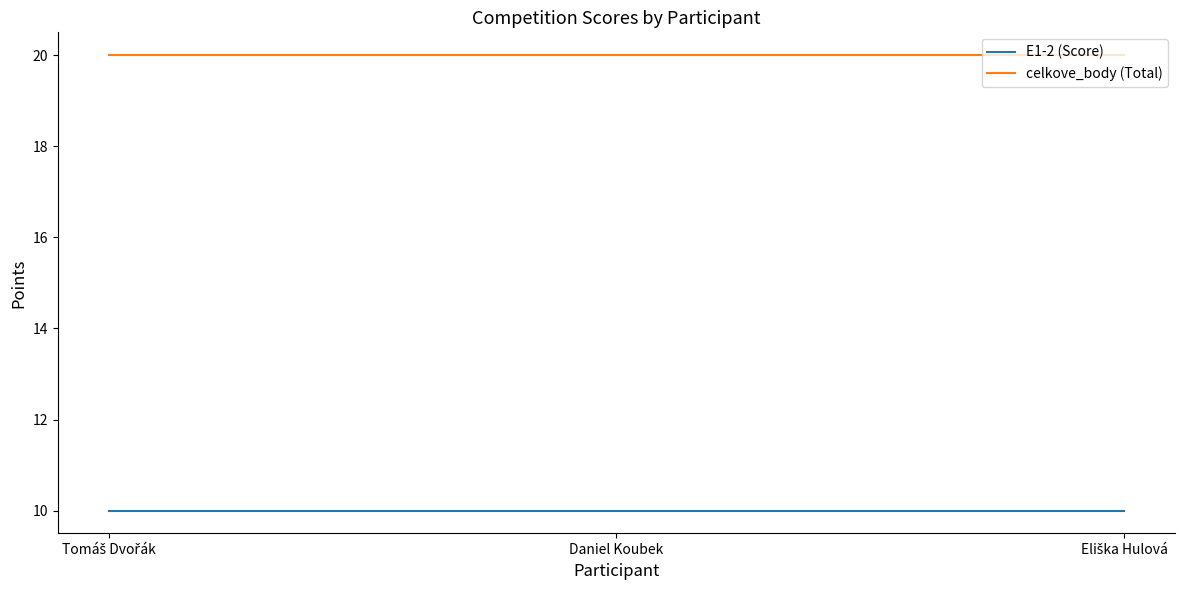

Rank the series by their maximum value, from lowest to highest.

E1-2 (Score), celkove_body (Total)